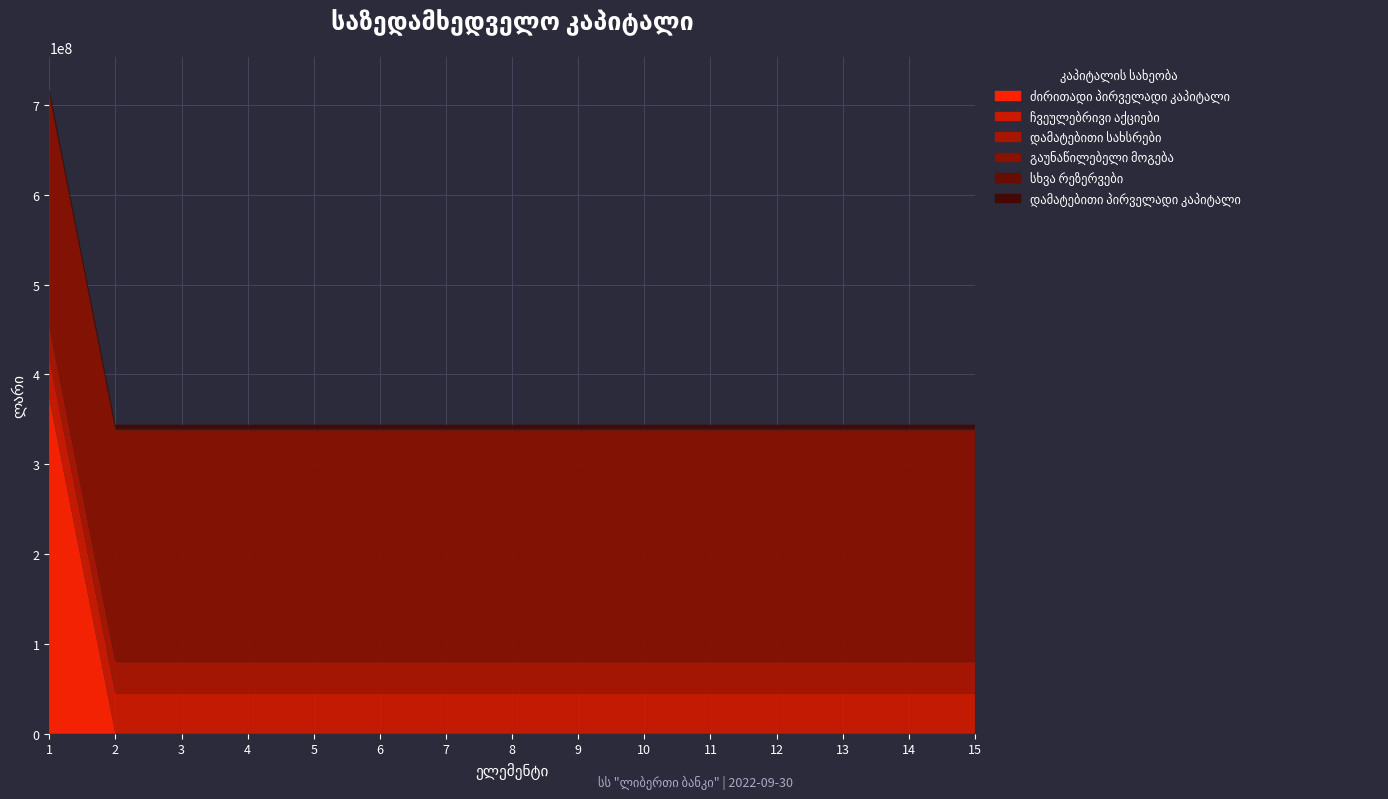

Reading right to left, extract all data points from this chart.

ძირითადი პირველადი კაპიტალი: 15=0	14=0	13=0	12=0	11=0	10=0	9=0	8=0	7=0	6=0	5=0	4=0	3=0	2=0	1=373710474
ჩვეულებრივი აქციები: 15=44490460	14=44490460	13=44490460	12=44490460	11=44490460	10=44490460	9=44490460	8=44490460	7=44490460	6=44490460	5=44490460	4=44490460	3=44490460	2=44490460	1=44490460
დამატებითი სახსრები: 15=35132256	14=35132256	13=35132256	12=35132256	11=35132256	10=35132256	9=35132256	8=35132256	7=35132256	6=35132256	5=35132256	4=35132256	3=35132256	2=35132256	1=35132256
გაუნაწილებელი მოგება: 15=258034051	14=258034051	13=258034051	12=258034051	11=258034051	10=258034051	9=258034051	8=258034051	7=258034051	6=258034051	5=258034051	4=258034051	3=258034051	2=258034051	1=258034051
სხვა რეზერვები: 15=1694028	14=1694028	13=1694028	12=1694028	11=1694028	10=1694028	9=1694028	8=1694028	7=1694028	6=1694028	5=1694028	4=1694028	3=1694028	2=1694028	1=1694028
დამატებითი პირველადი კაპიტალი: 15=4565384	14=4565384	13=4565384	12=4565384	11=4565384	10=4565384	9=4565384	8=4565384	7=4565384	6=4565384	5=4565384	4=4565384	3=4565384	2=4565384	1=4565384